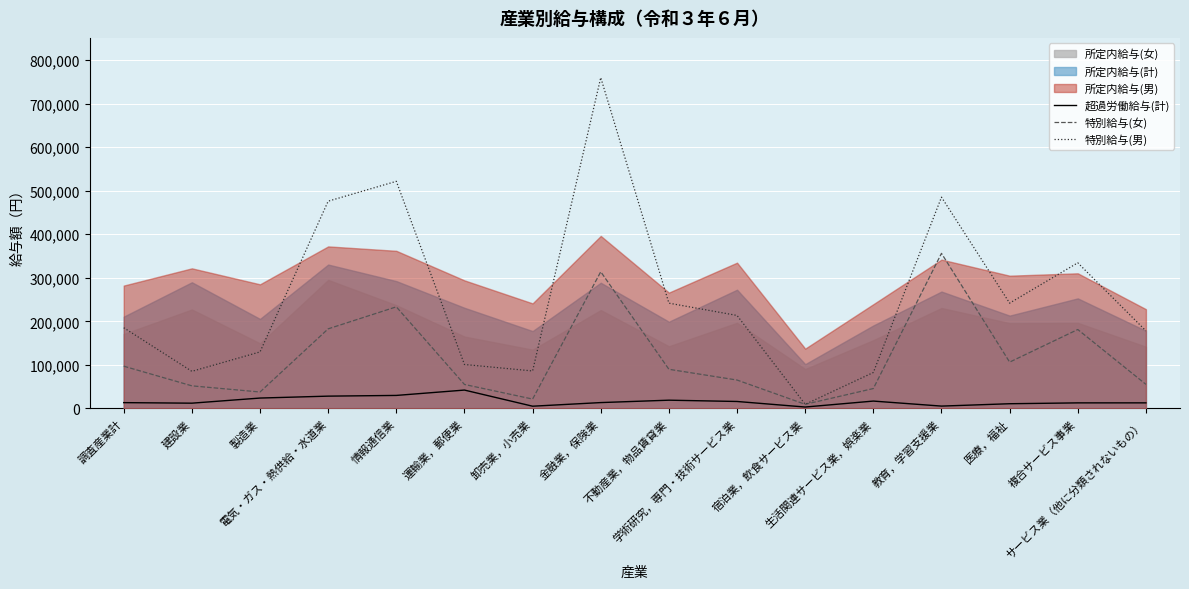

Where do 特別給与(男) and 特別給与(女) first cross each other?

学術研究，専門・技術サービス業 and 宿泊業，飲食サービス業